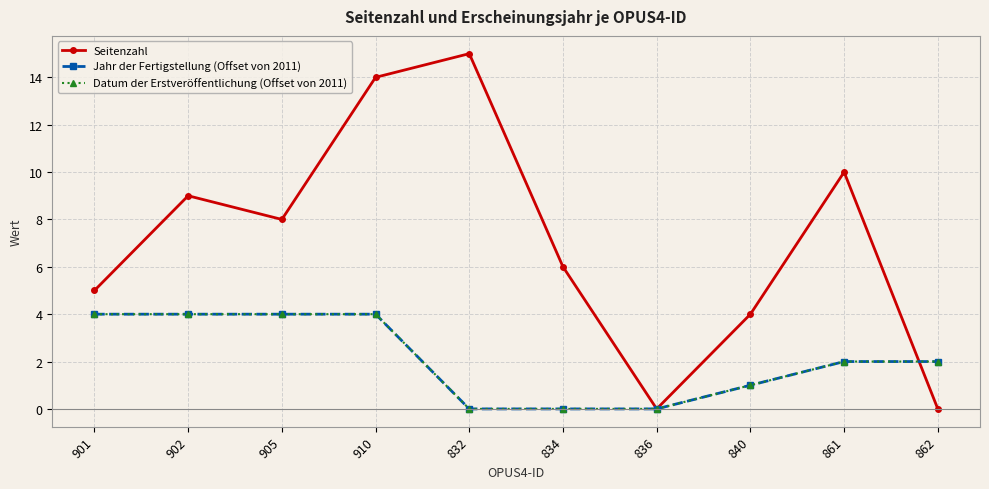

Between which two adjacent categories do Seitenzahl and Datum der Erstveröffentlichung (Offset von 2011) first intersect?

861 and 862